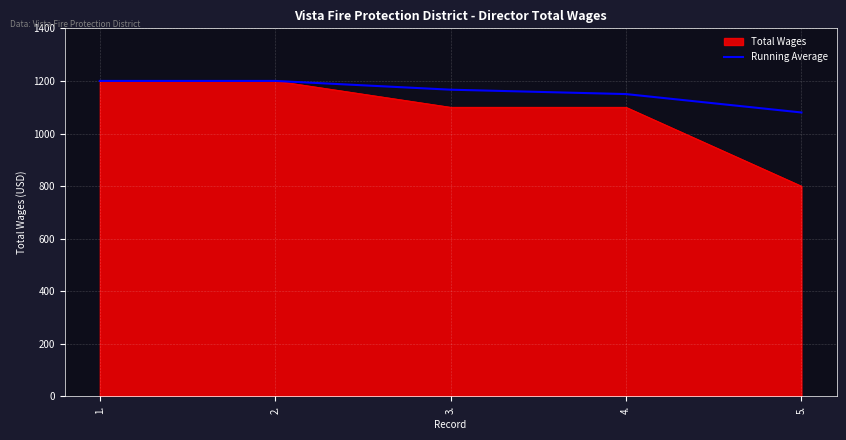

What is the difference between the highest and lowest values at 5.?

280.0